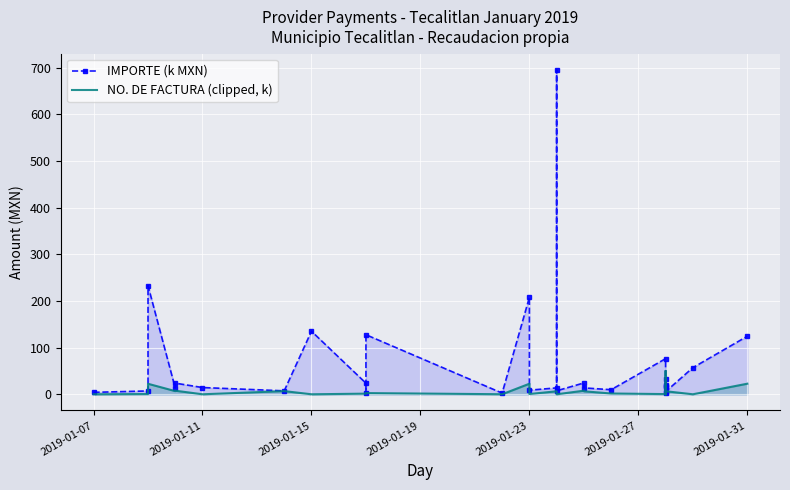

How many categories are shown in the chart?

29